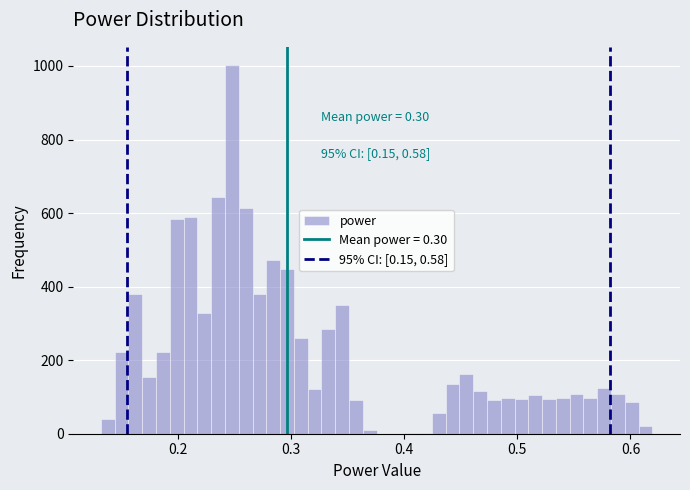

Around what value on the x-axis is the tallest bar? Give the approximate position of its centre, as read against the axis.

0.25